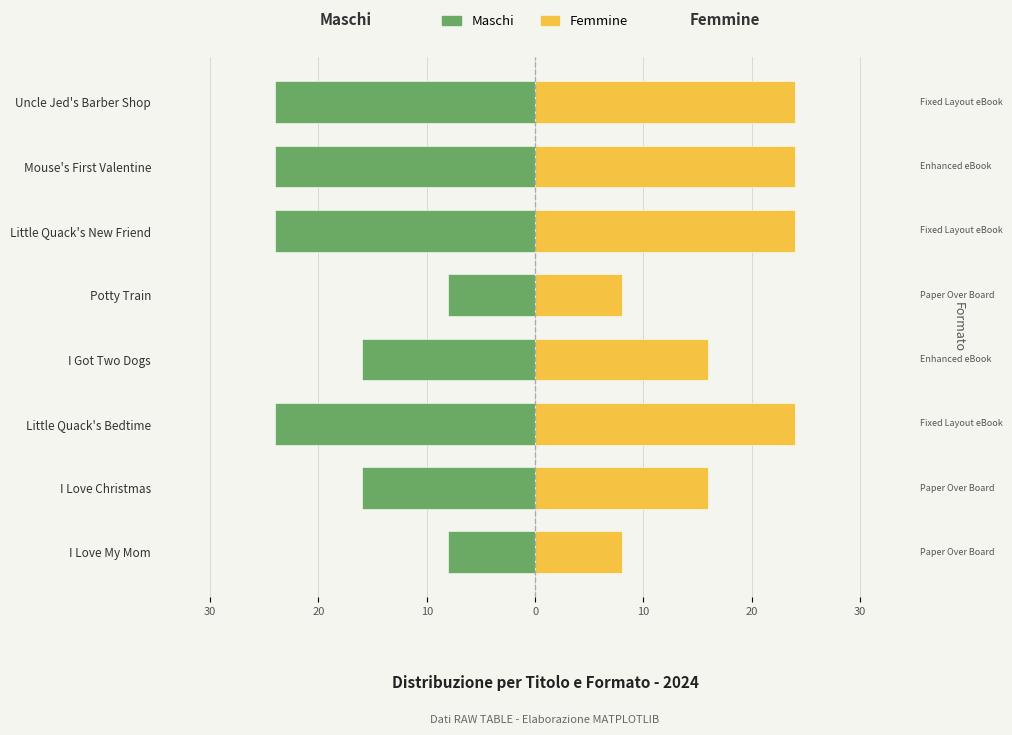

How many values in the Femmine series are below 24?

4